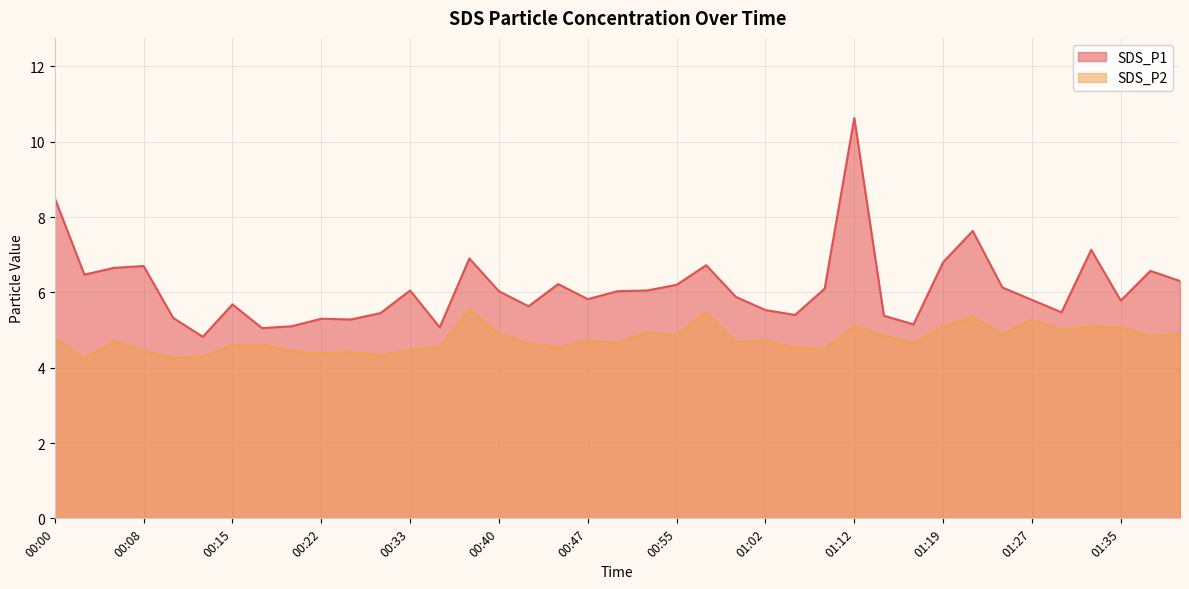

What is the sum of all SDS_P1 values?

238.7